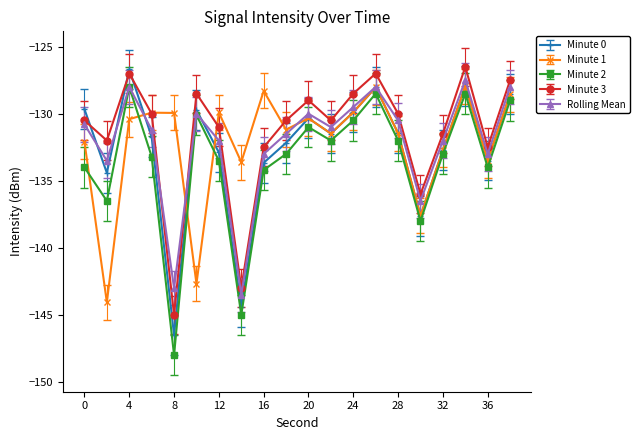

What is the value of the Minute 0 point at the 17th from the left?

-132.7